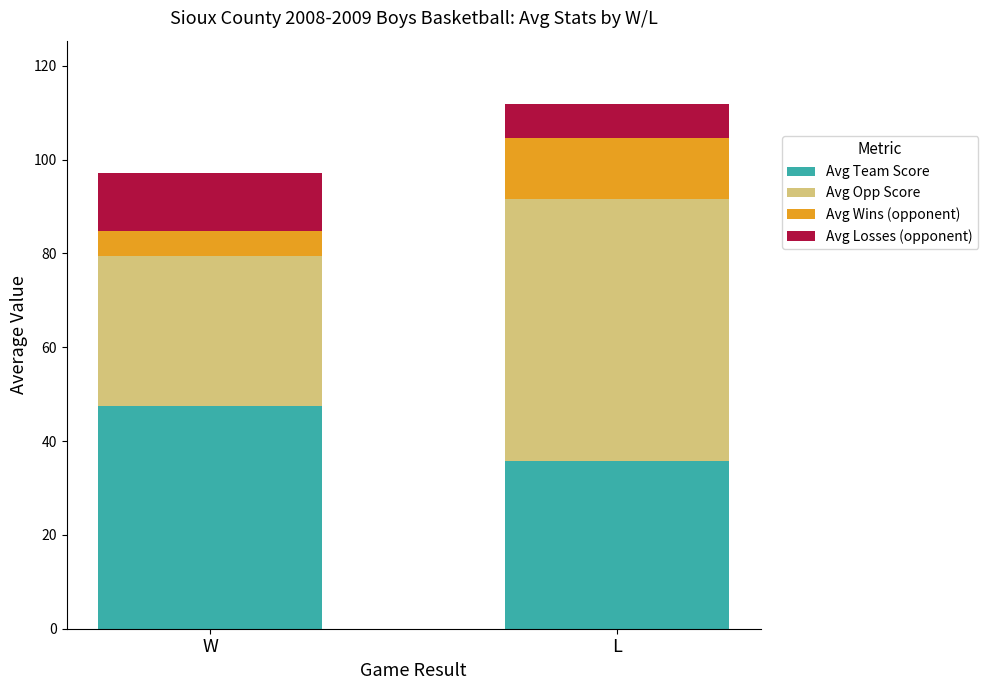

Are the bars grouped side by side (vs. stacked)?

No